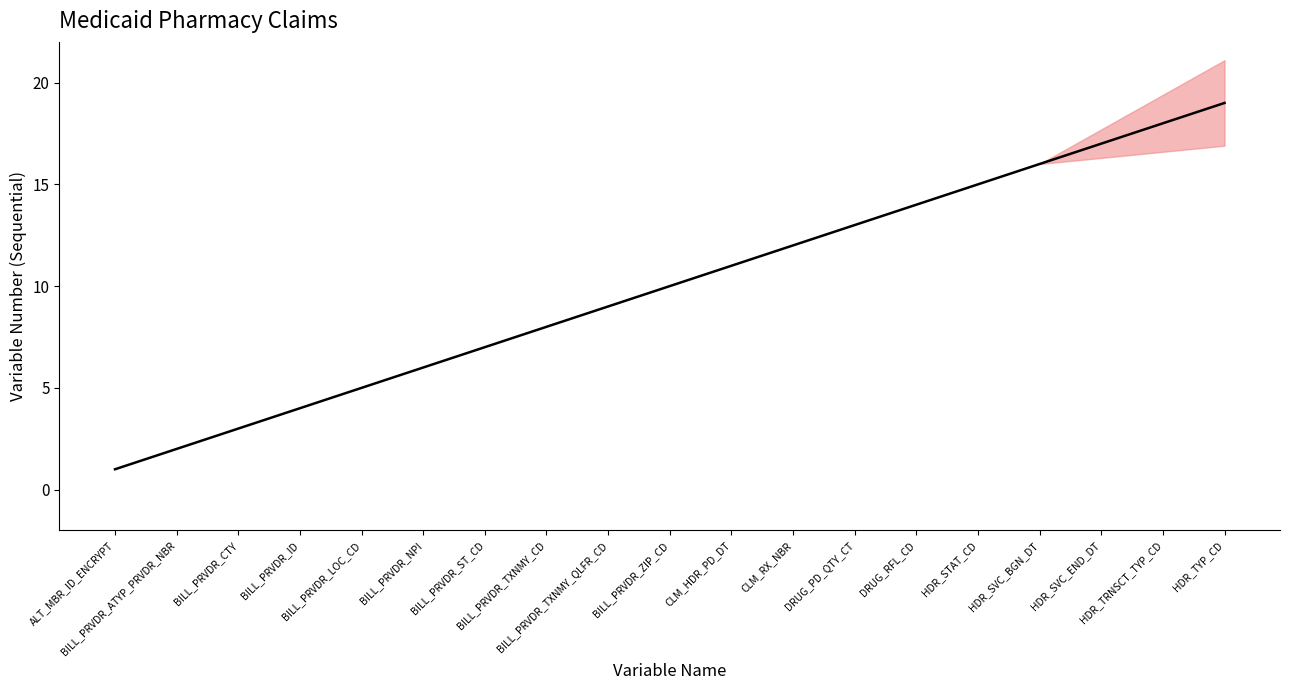

What is the greatest value displayed?

19